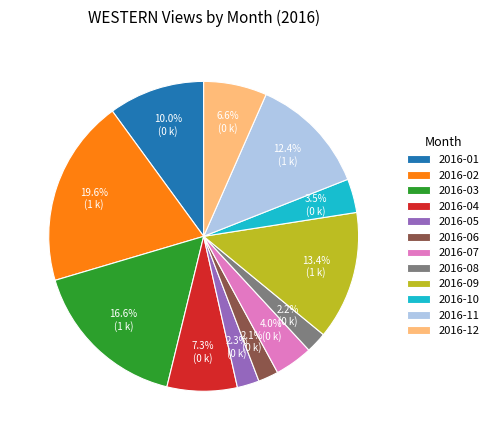

To the nearest percent, what is the average slice percentage?

8%